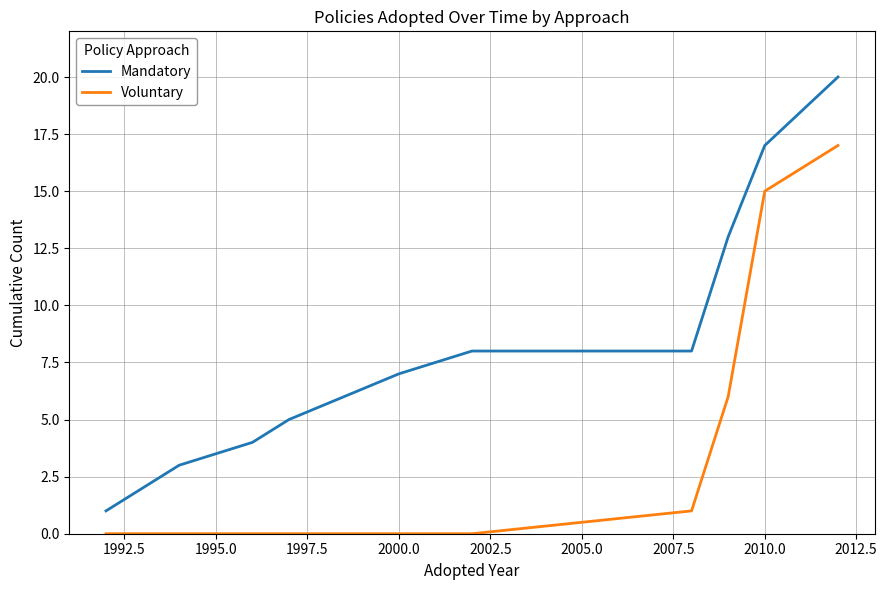

What is the difference between the maximum and minimum values in the Mandatory series?

19